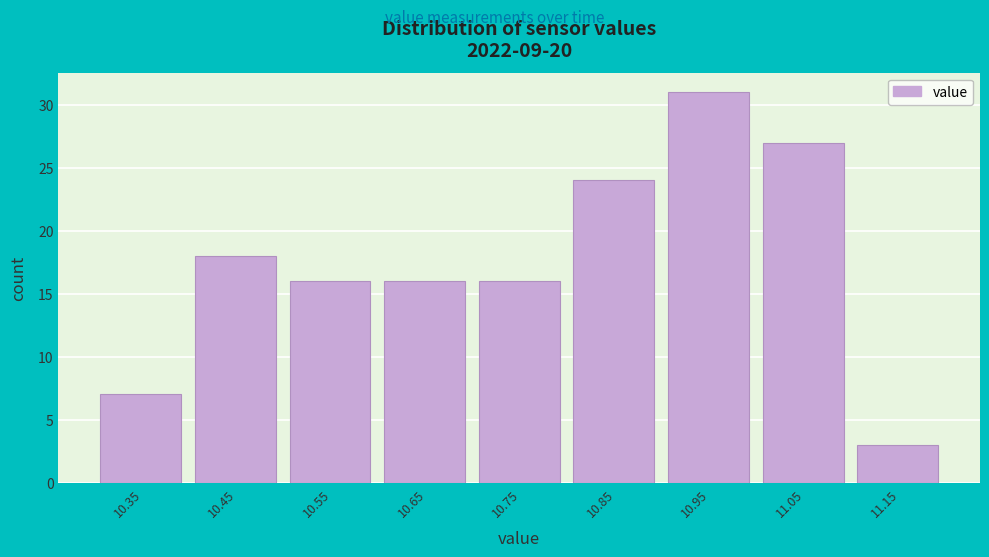

Reading left to right, list all the values displayed in this chart.

7	18	16	16	16	24	31	27	3